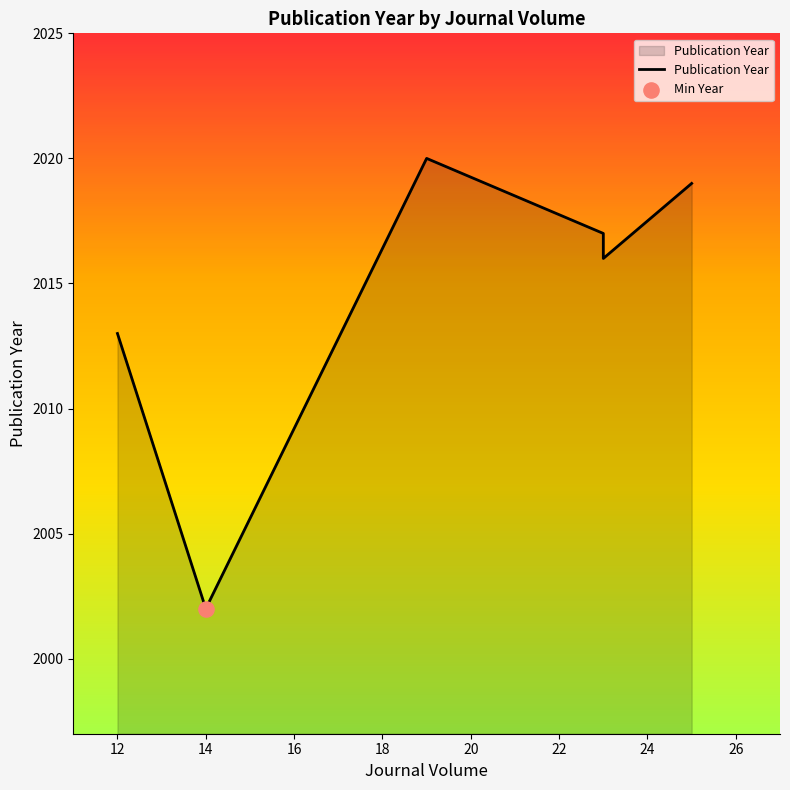

Which has a higher value, 10 or 16?

16